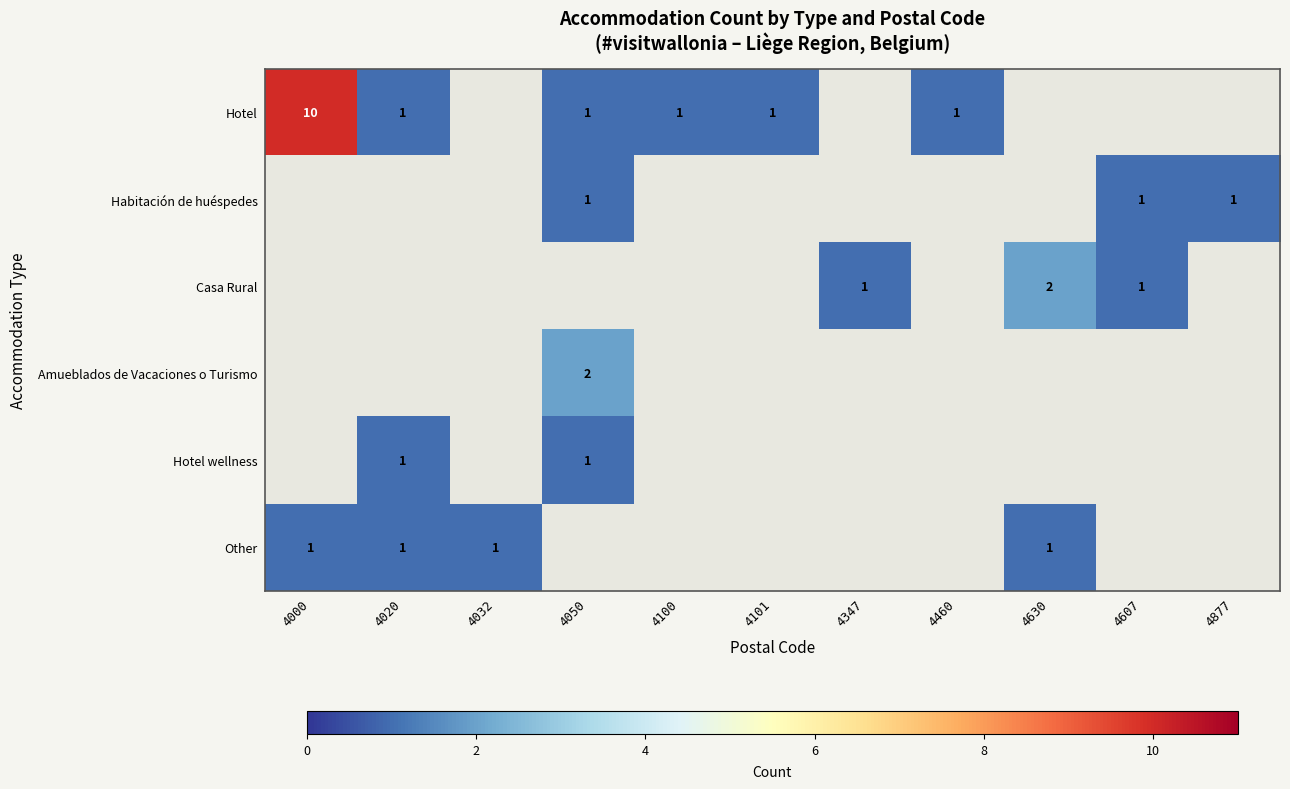

At how many categories does at least one series exceed 1?

3